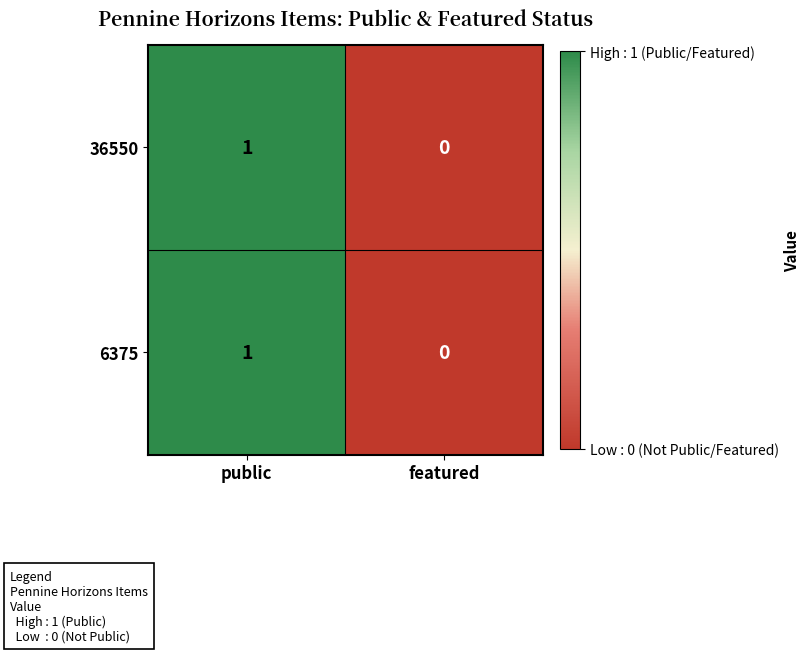

At which category is the sum across all series the highest?

public